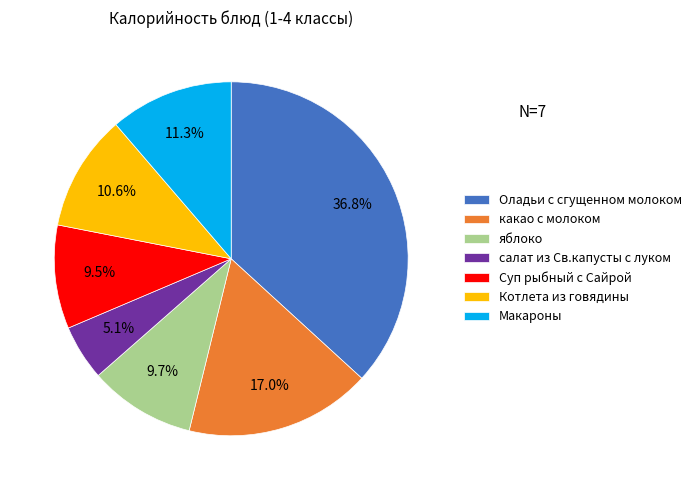

What is the total percentage of Оладьи с сгущенном молоком and Макароны?

48.1%